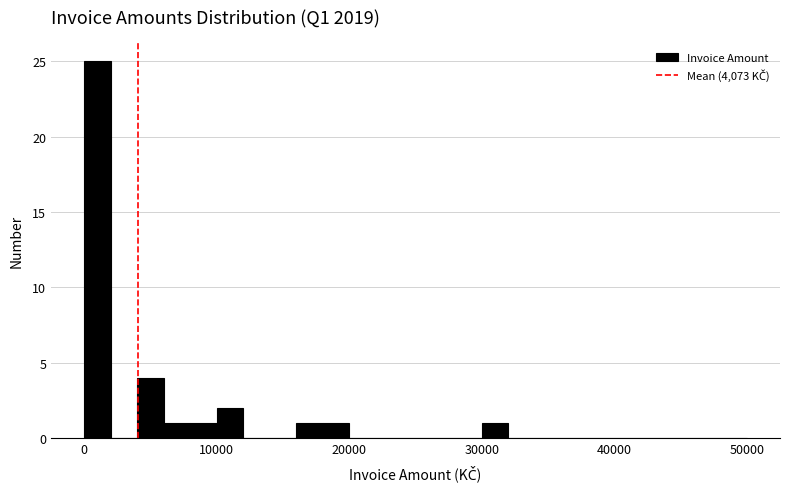

Around what value on the x-axis is the tallest bar? Give the approximate position of its centre, as read against the axis.

1000